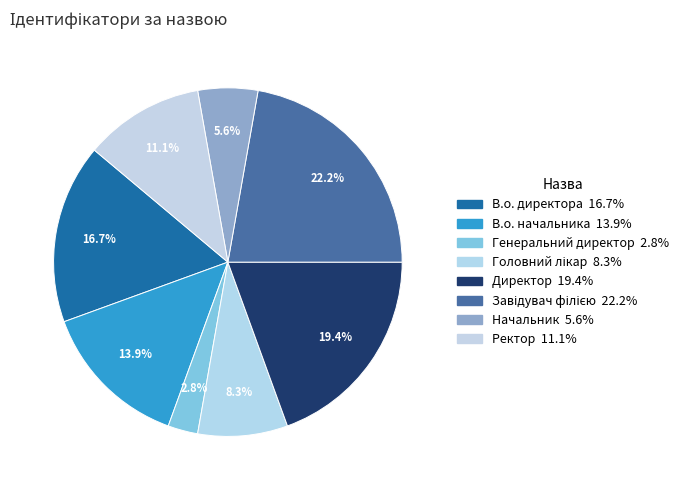

Is it true that Директор is 19% of the pie?

True